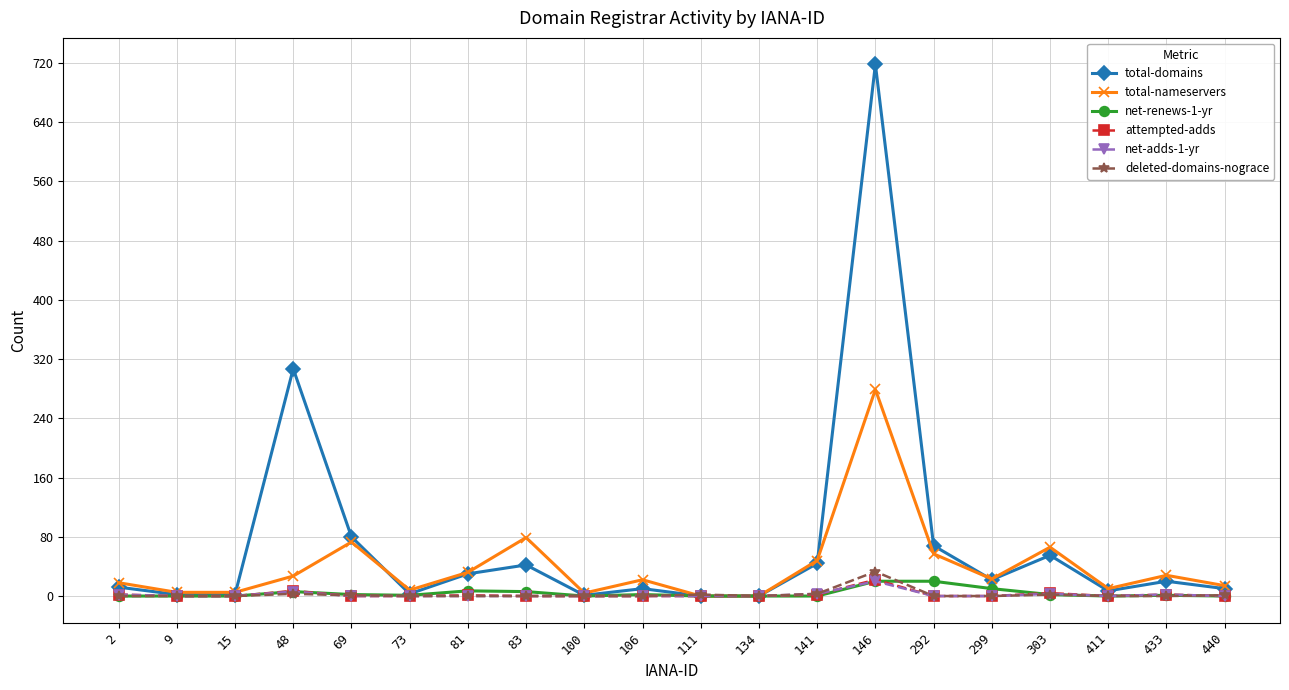

True or false: total-domains has more than 0 interior local peaks.

True